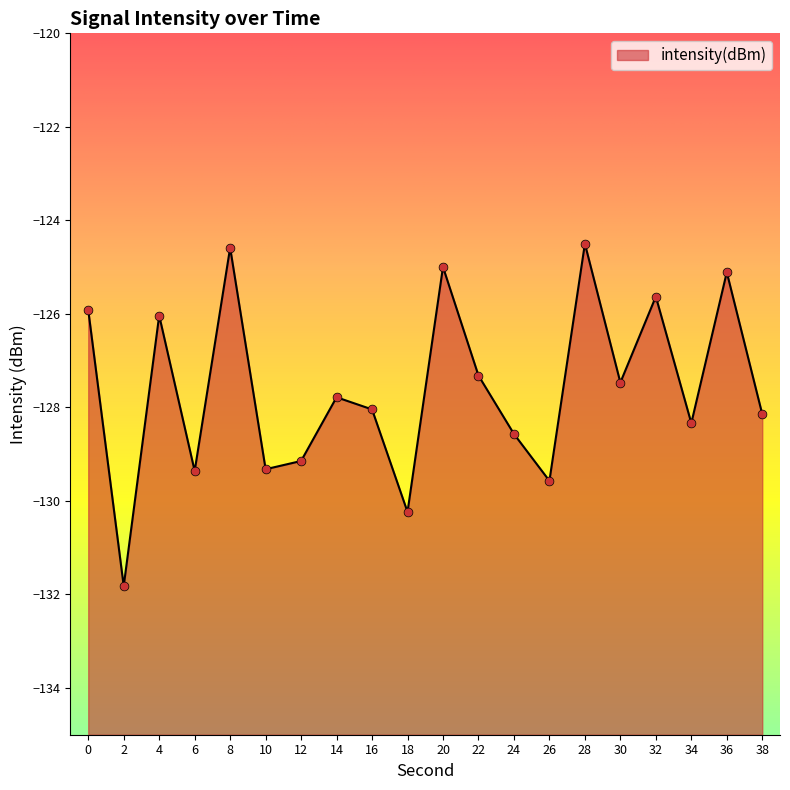

Which has a higher value, 28 or 38?

28